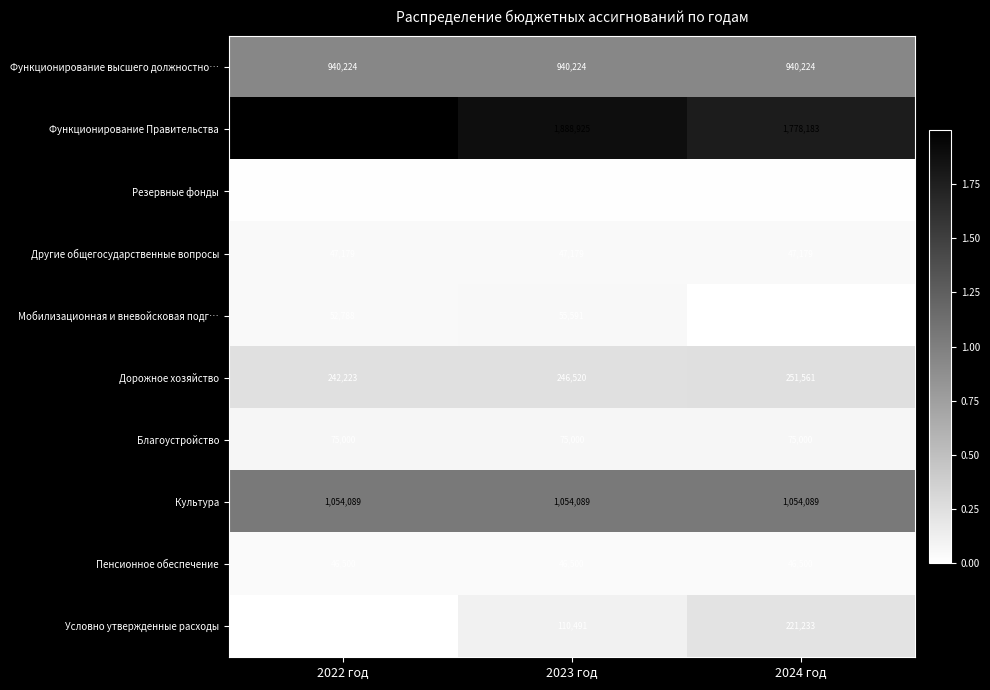

Rank the series at 2023 год from highest to lowest value.

Функционирование Правительства, Культура, Функционирование высшего должностно…, Дорожное хозяйство, Условно утвержденные расходы, Благоустройство, Мобилизационная и вневойсковая подг…, Другие общегосударственные вопросы, Пенсионное обеспечение, Резервные фонды